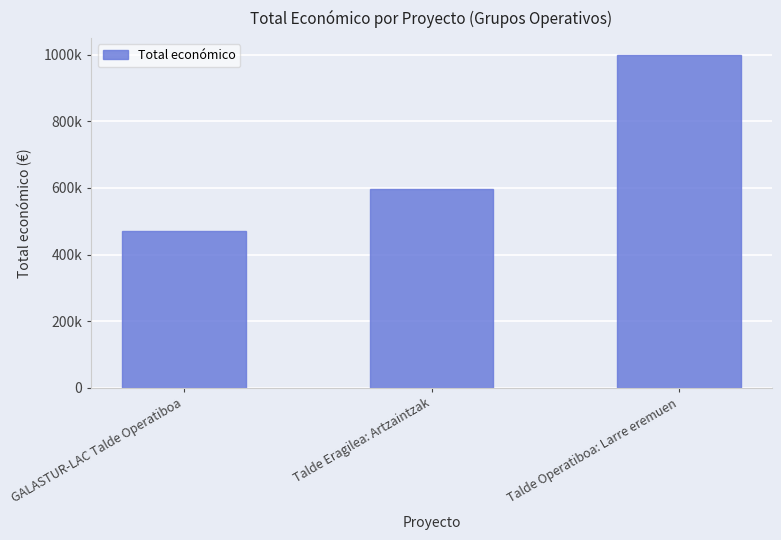

List the labels in order of value, largest first.

Talde Operatiboa: Larre eremuen, Talde Eragilea: Artzaintzak, GALASTUR-LAC Talde Operatiboa